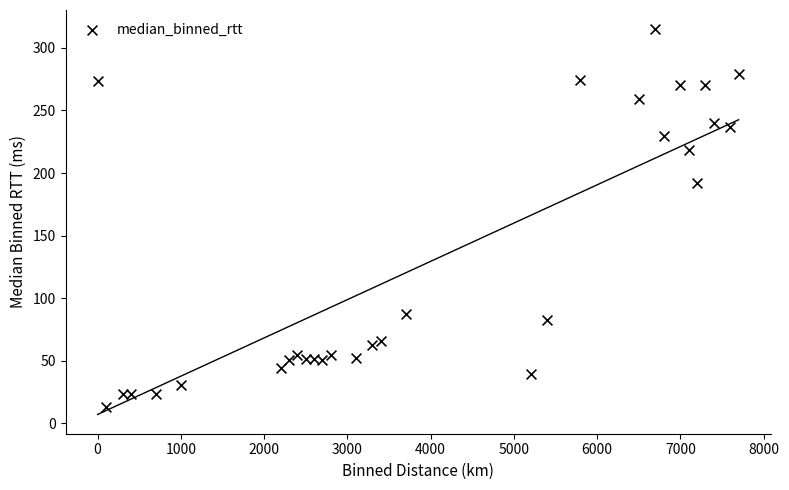

What is the range of Y values (max minus min)?

301.4